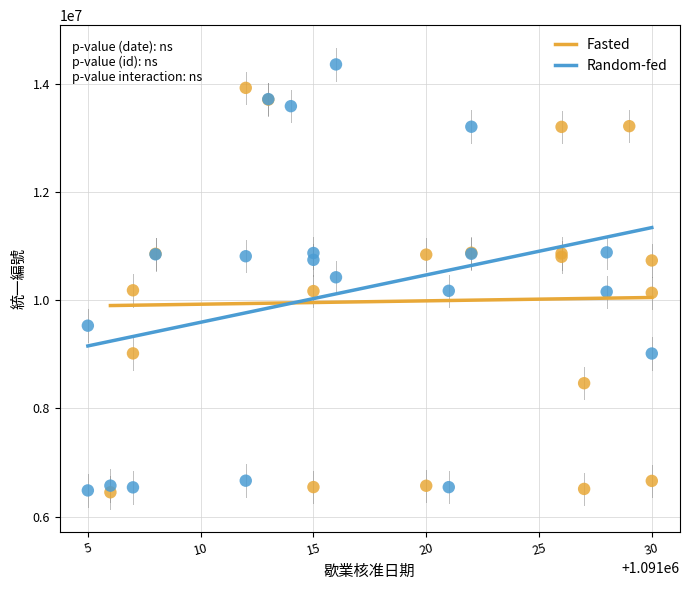

Which series contains the highest Y value?

Random-fed